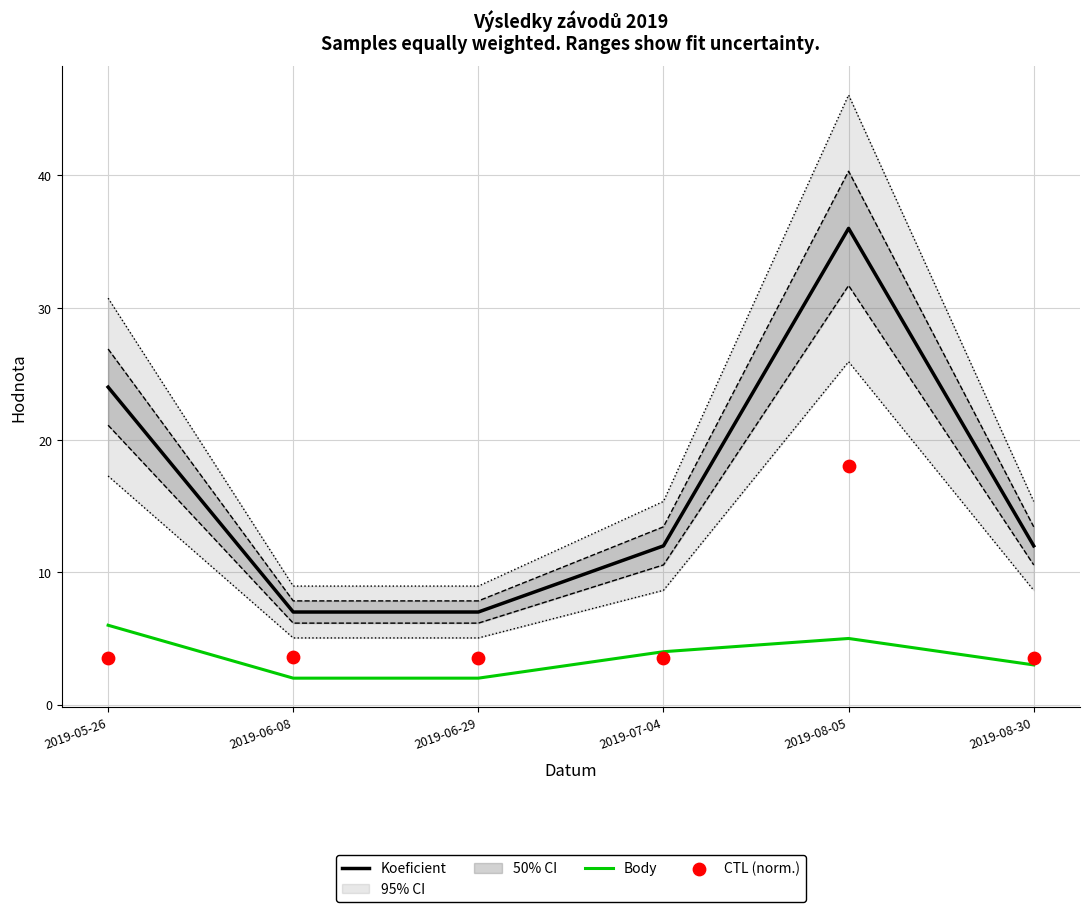

Which series contains the lowest Y value?

Body